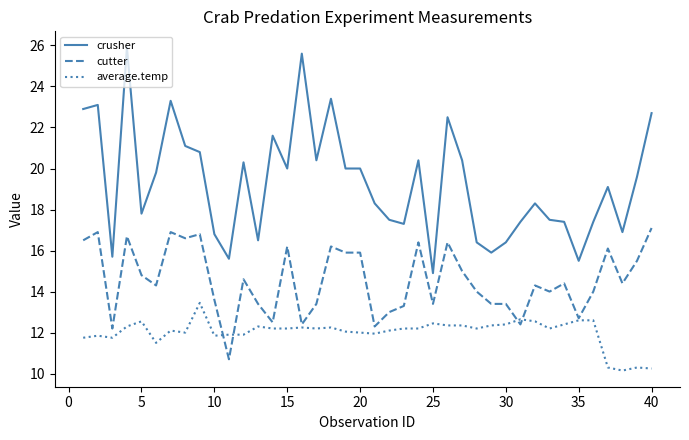

Which series has the largest total across all categories?

crusher